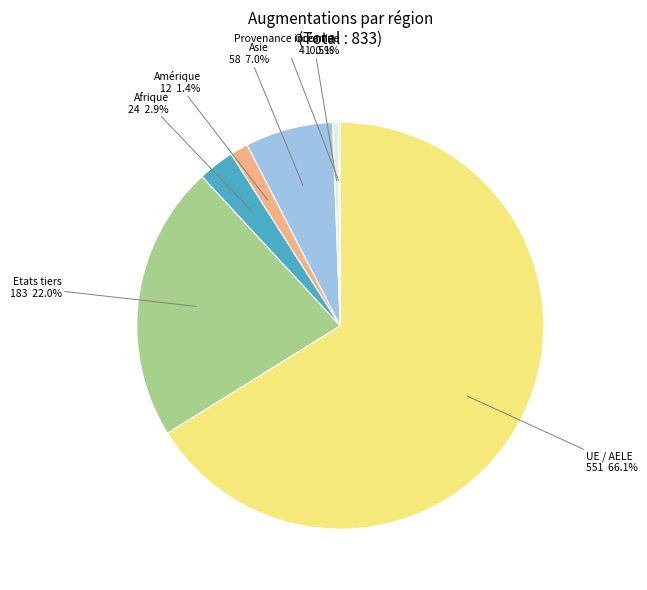

Does any single category account for the majority?

Yes